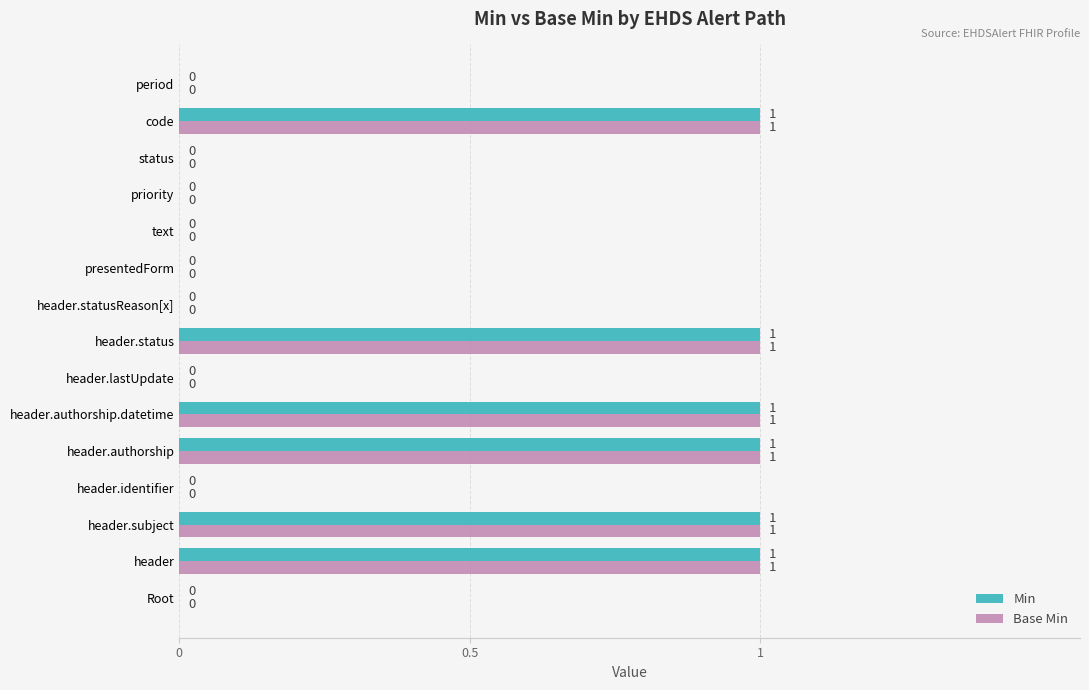

What is the sum of all Base Min values?

6